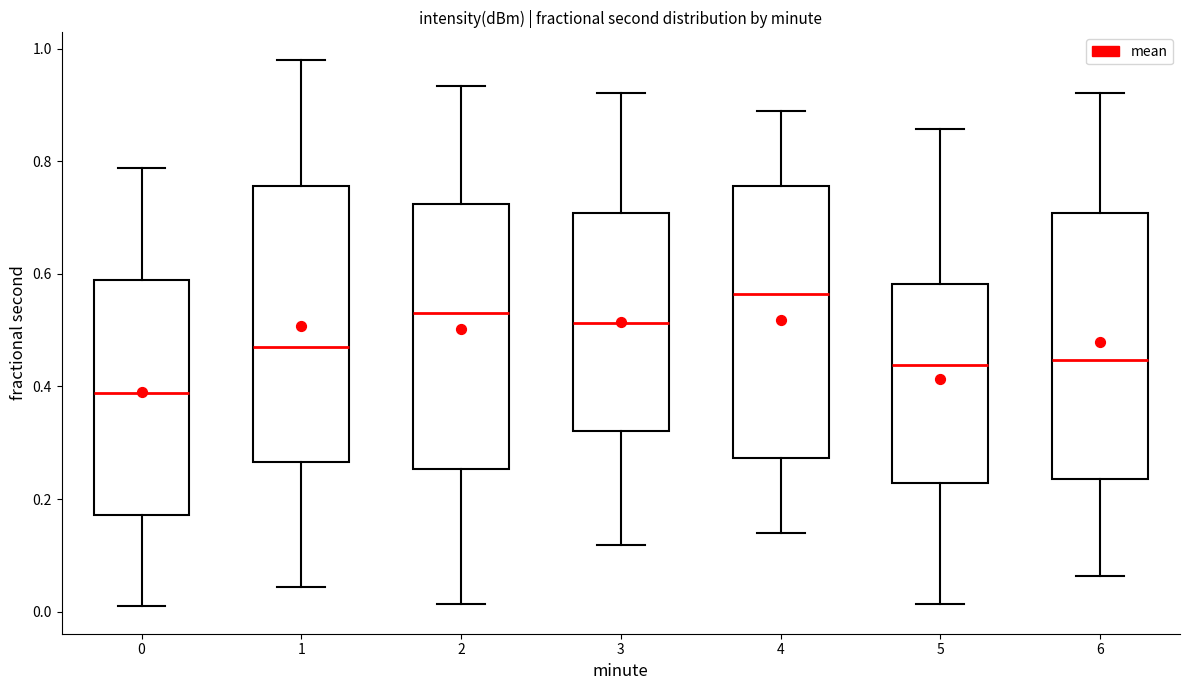

Where is the lower edge of the box at x = 2 on the y-axis? The values are not printed on the chart, so give them approximately, as read against the axis.

0.26